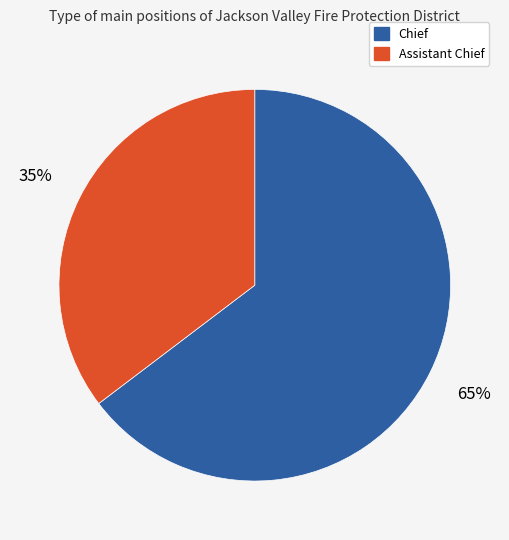

What is the majority slice?

Chief